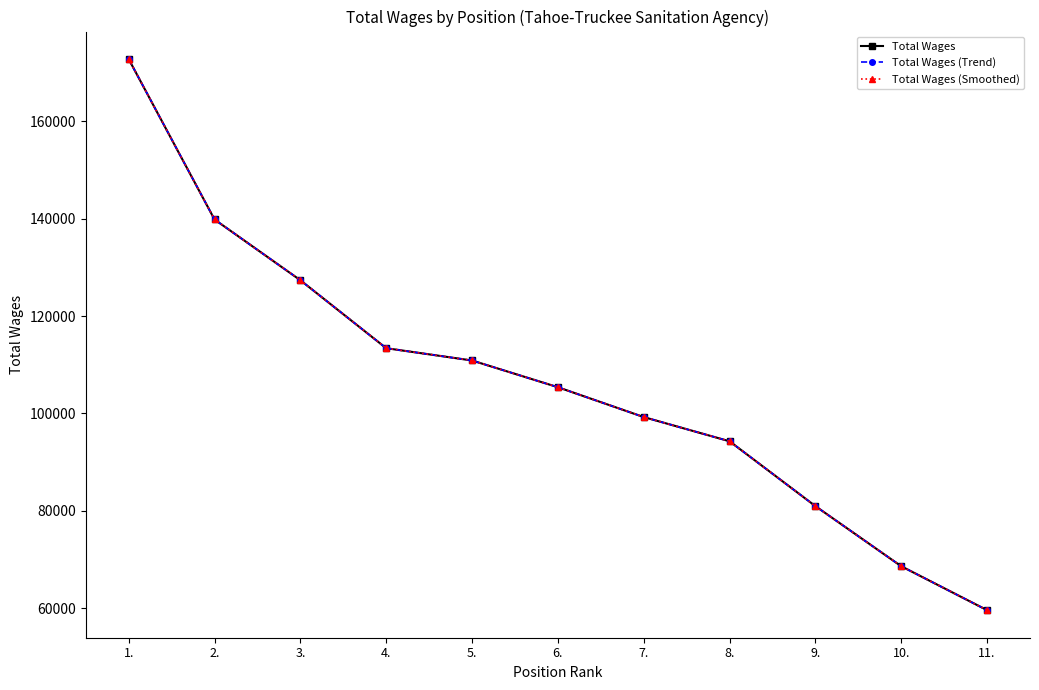

At which label does Total Wages reach its peak?

1.